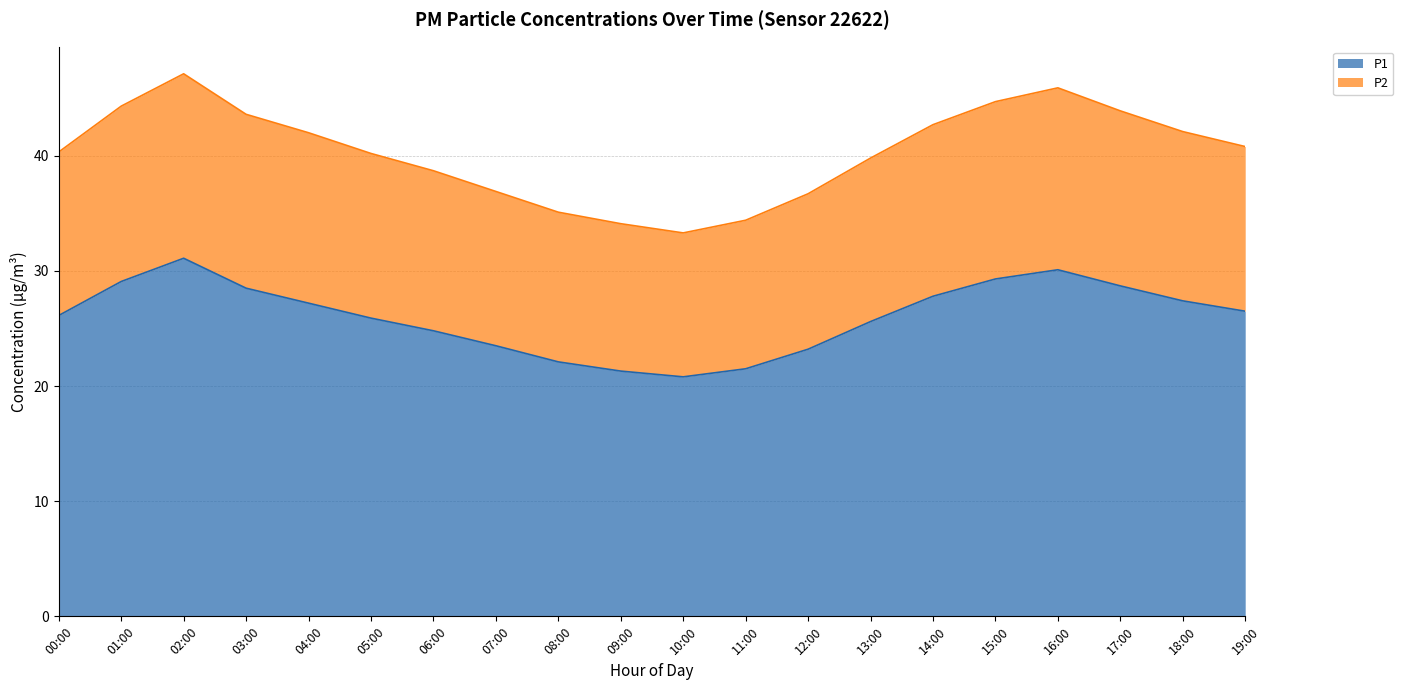

Reading left to right, extract all data points from this chart.

P1: 26.1	29.1	31.1	28.5	27.2	25.9	24.8	23.5	22.1	21.3	20.8	21.5	23.2	25.6	27.8	29.3	30.1	28.7	27.4	26.5
P2: 40.3	44.3	47.1	43.6	42.0	40.2	38.7	36.9	35.1	34.1	33.3	34.4	36.7	39.8	42.7	44.7	45.9	43.9	42.1	40.8